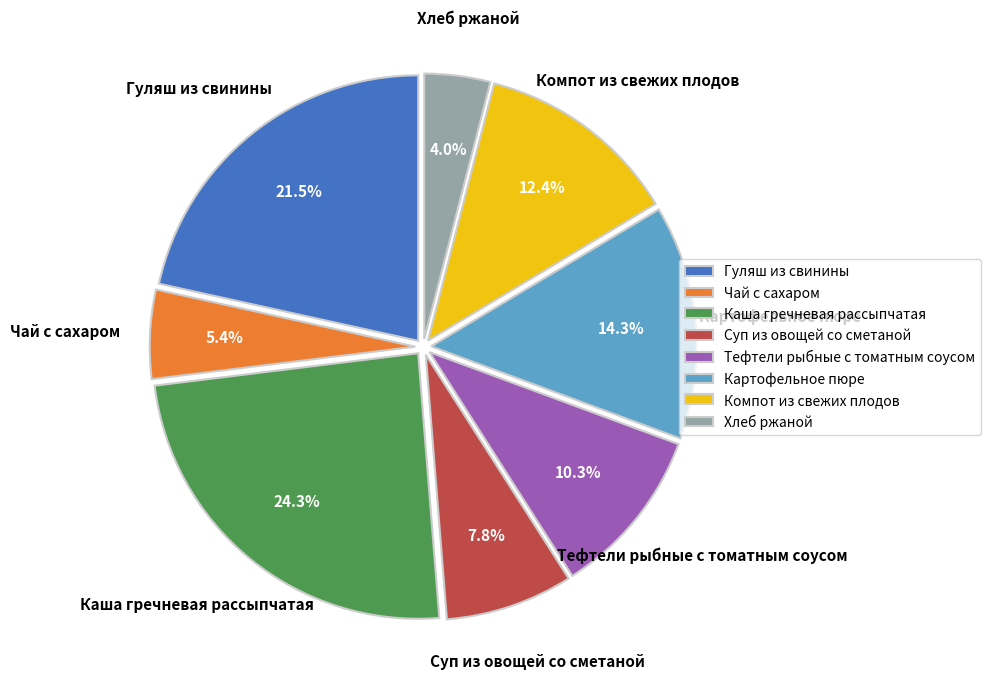

The Картофельное пюре slice represents 26% of the pie. True or false?

False